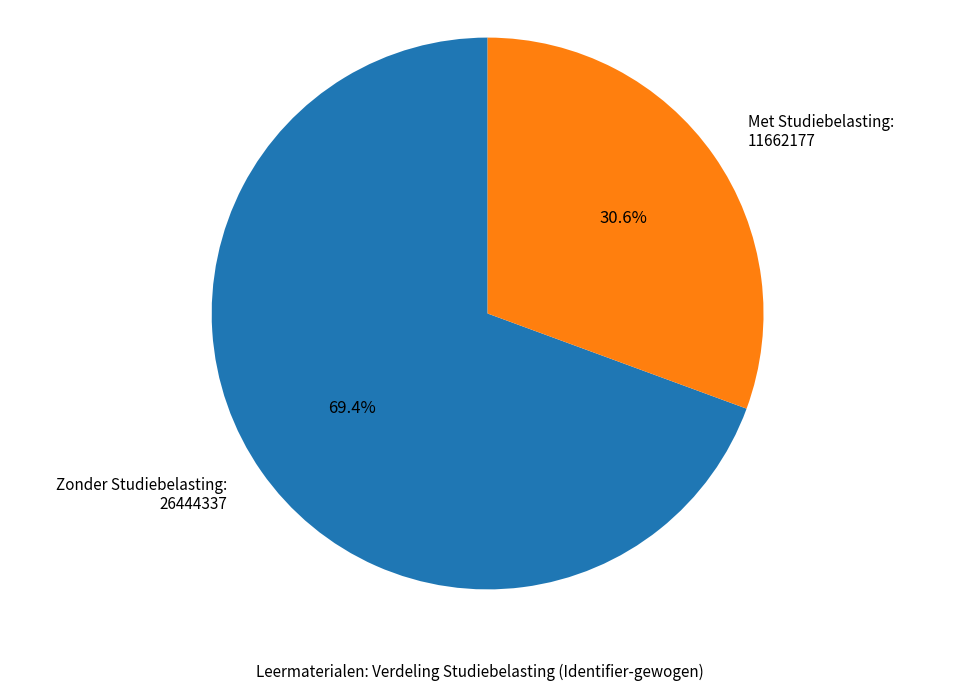

What is the majority slice?

Zonder Studiebelasting: 26444337